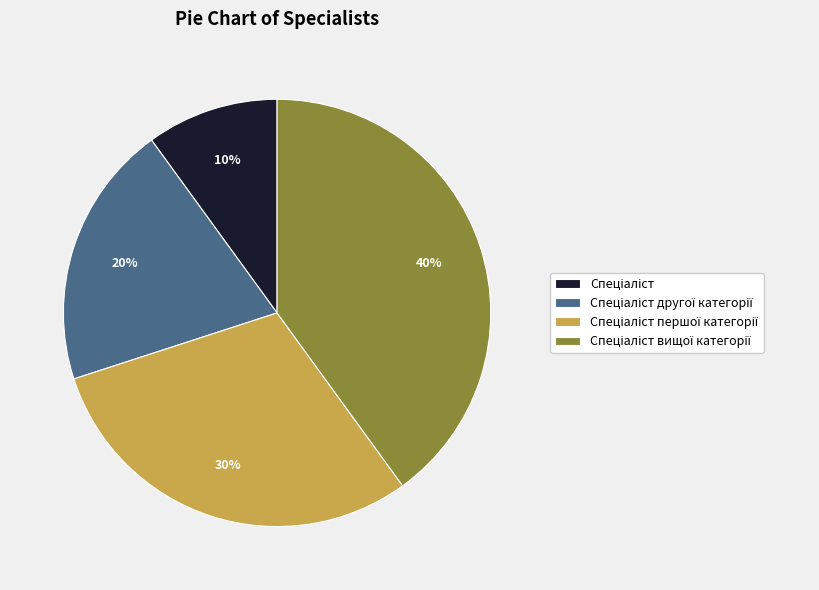

To the nearest percent, what is the average slice percentage?

25%